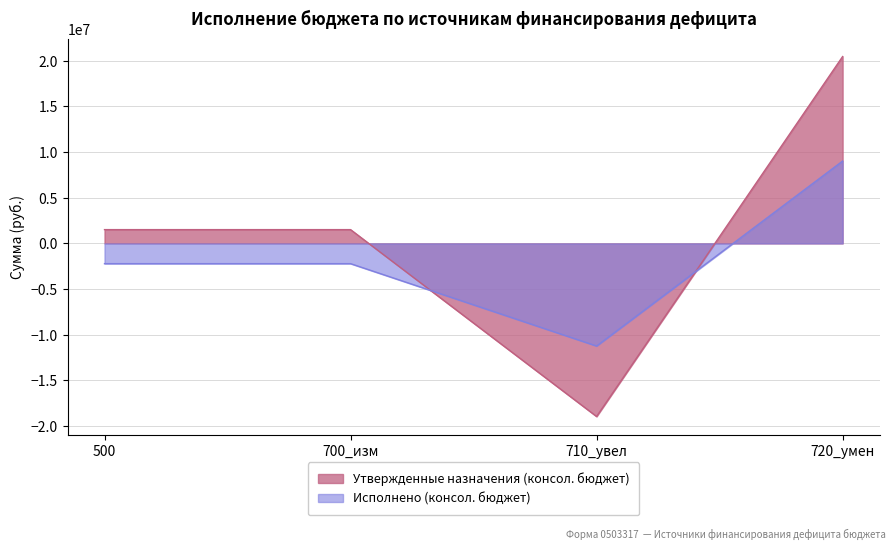

At which label does Исполнено (консолидированный бюджет) reach its peak?

720